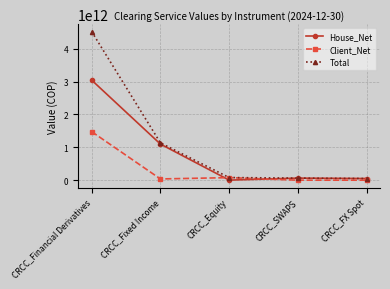

True or false: Client_Net has a value of 469240138886.8 at CRCC_FX Spot.

False